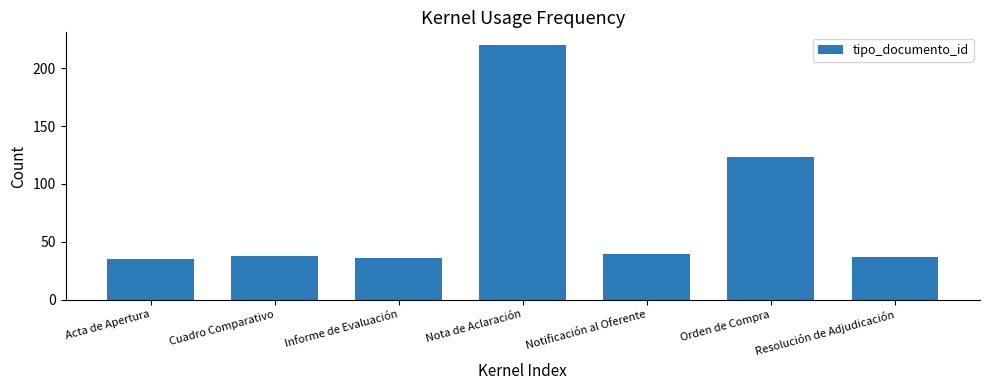

What is the label of the 7th bar from the left?

Resolución de Adjudicación